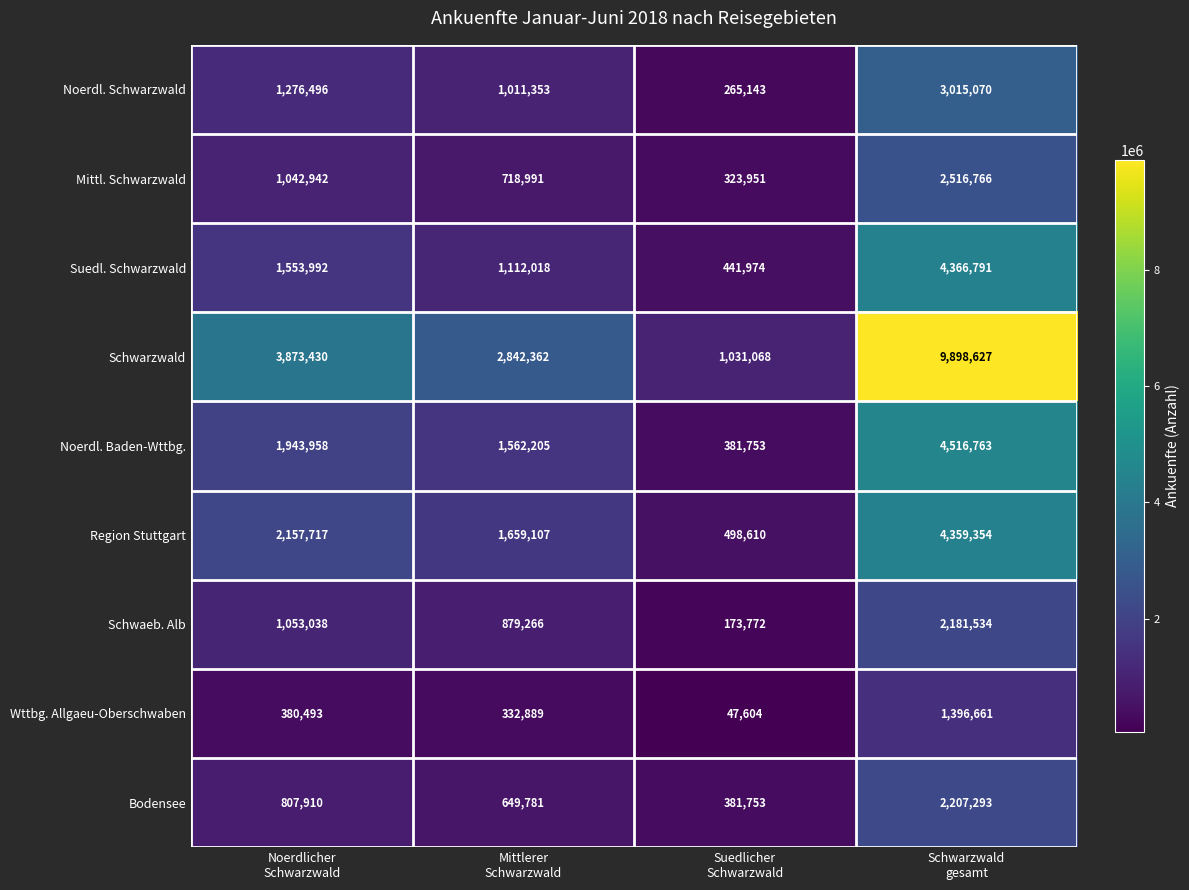

What is the lowest value of the Mittl. Schwarzwald series?

323951